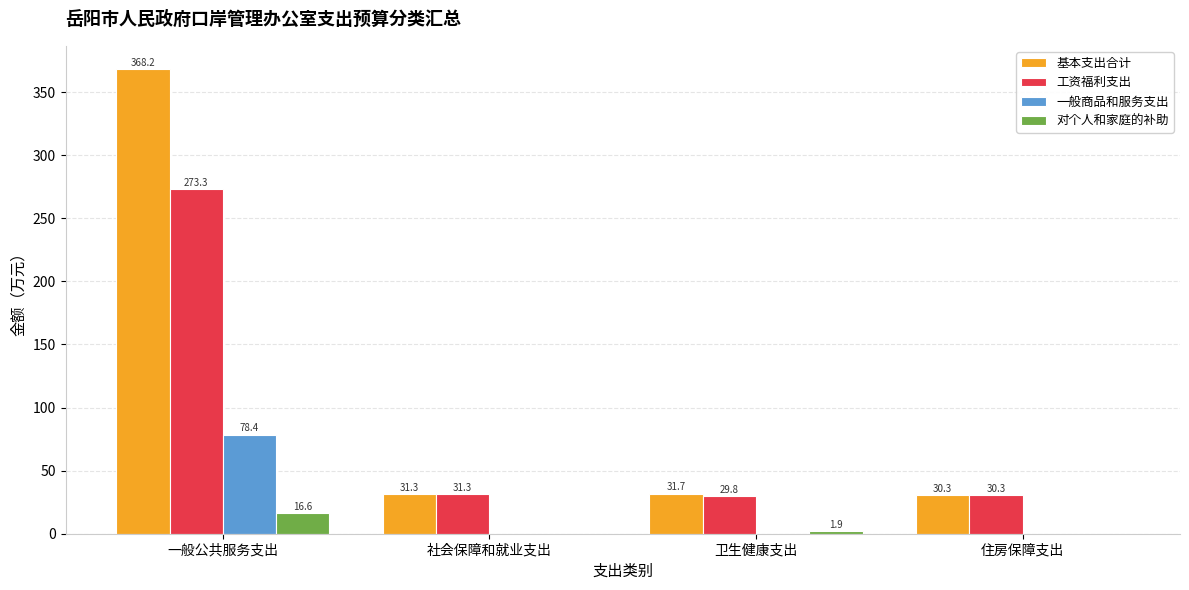

Between 一般公共服务支出 and 卫生健康支出, which series saw the biggest shift?

基本支出合计